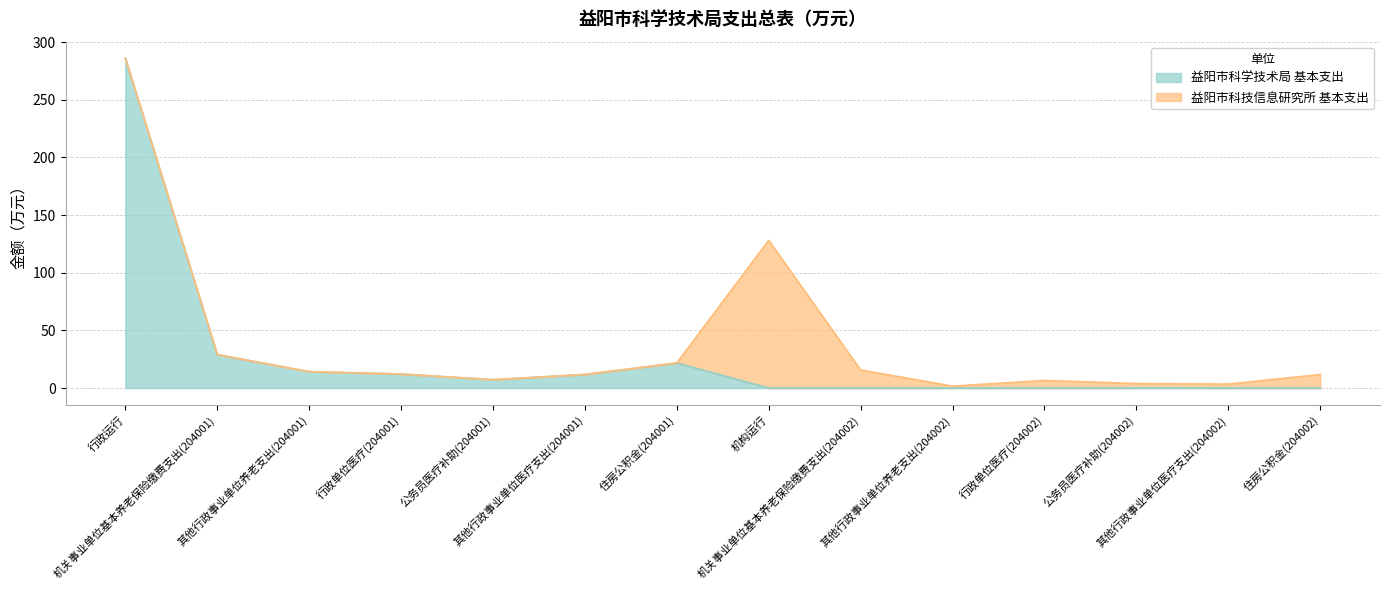

What is the approximate value at 其他行政事业单位养老支出(204001)?

14.2